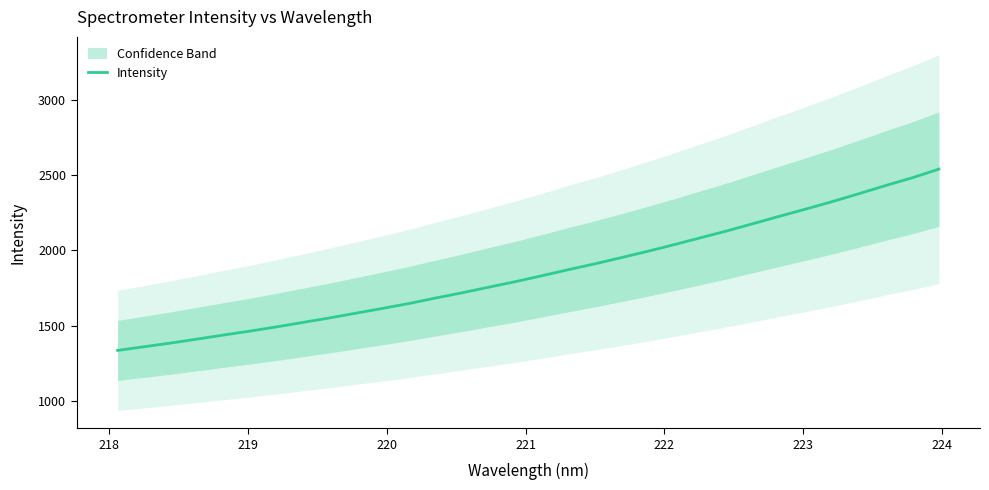

What is the difference between the maximum and minimum values?

1208.3